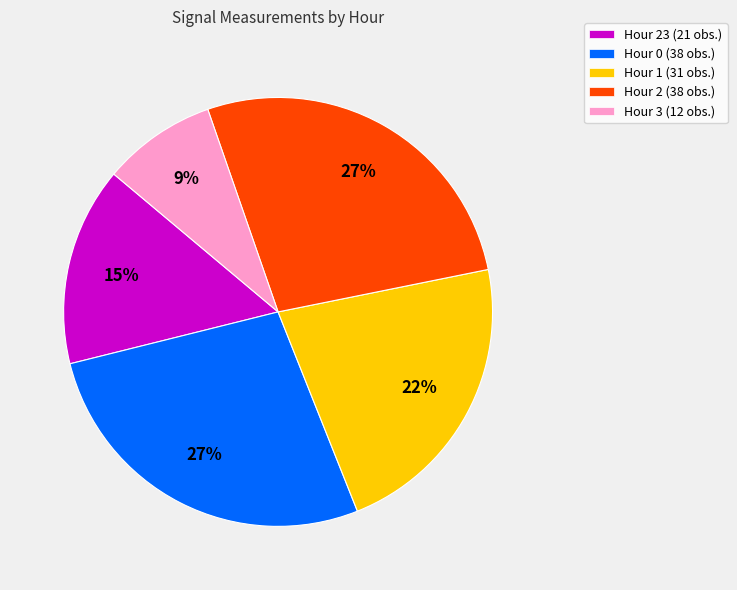

Which has a higher value, Hour 3 (12 obs.) or Hour 1 (31 obs.)?

Hour 1 (31 obs.)